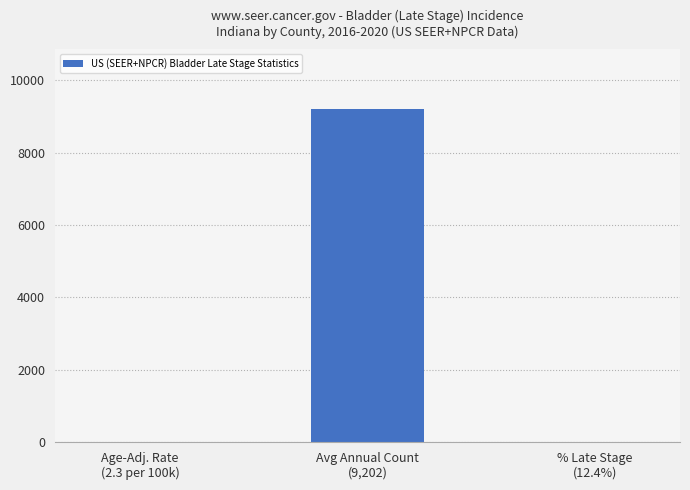

What is the sum of all values?

9216.7